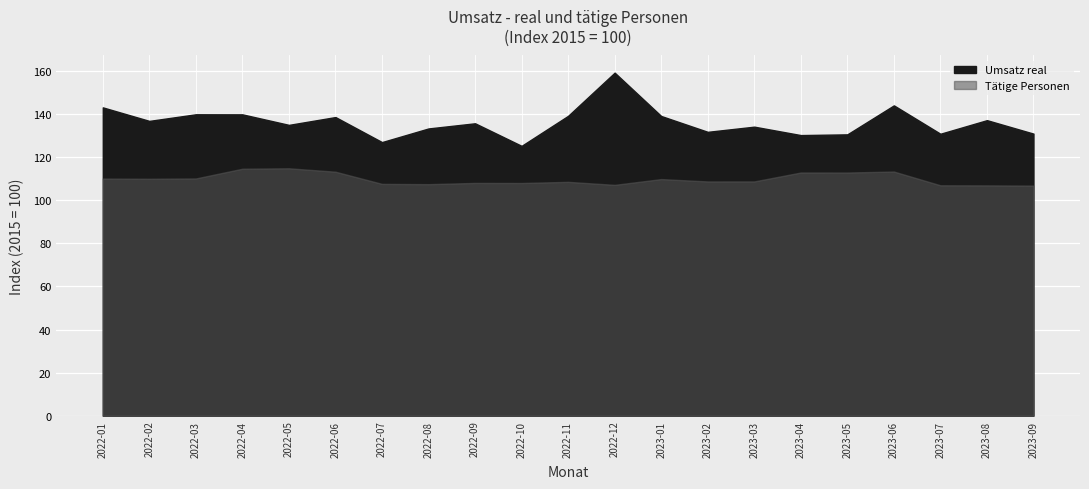

At 2022-08, list the series in order from largest to smallest.

Umsatz real, Taetige Personen